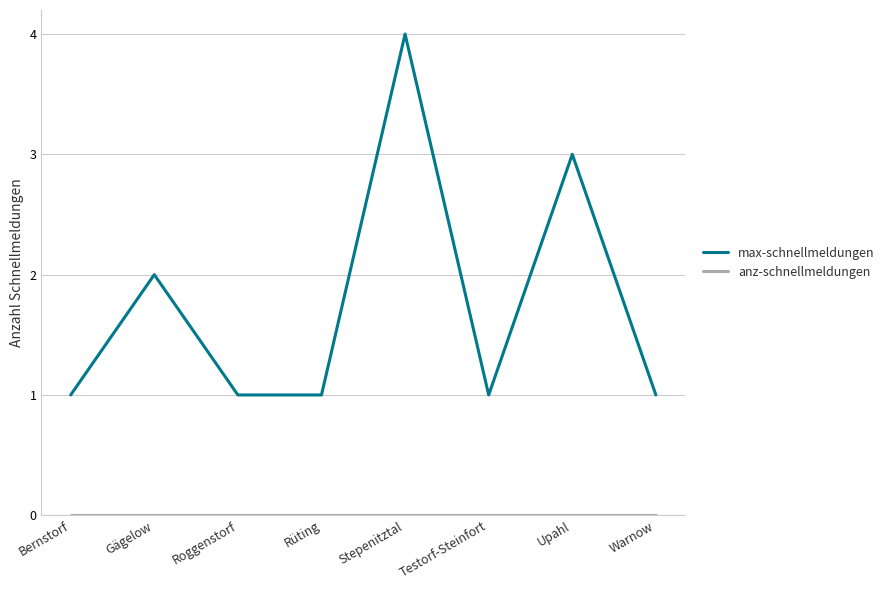

The value of max-schnellmeldungen at Testorf-Steinfort is 1. True or false?

True